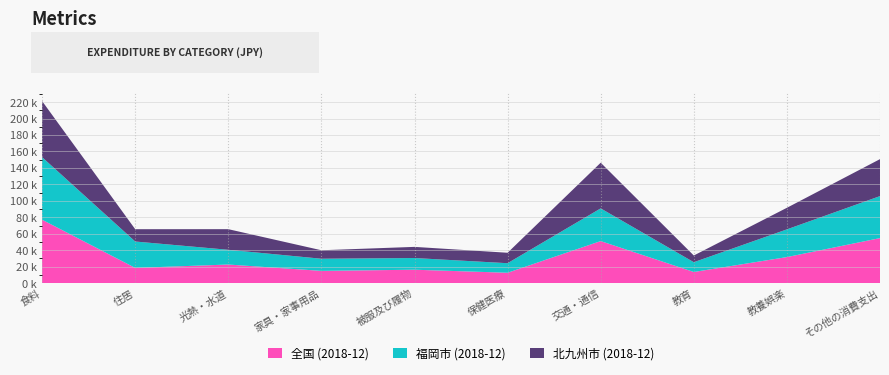

Reading left to right, extract all data points from this chart.

全国 (2018-12): 食料=77070	住居=18522	光熱・水道=22614	家具・家事用品=14900	被服及び履物=16302	保健医療=12618	交通・通信=51104	教育=13546	教養娯楽=31657	その他の消費支出=54725
福岡市 (2018-12): 食料=75962	住居=32051	光熱・水道=17906	家具・家事用品=14762	被服及び履物=14216	保健医療=11608	交通・通信=39722	教育=11883	教養娯楽=33685	その他の消費支出=51020
北九州市 (2018-12): 食料=68145	住居=14957	光熱・水道=25040	家具・家事用品=10297	被服及び履物=13535	保健医療=12683	交通・通信=55495	教育=8154	教養娯楽=26210	その他の消費支出=44920